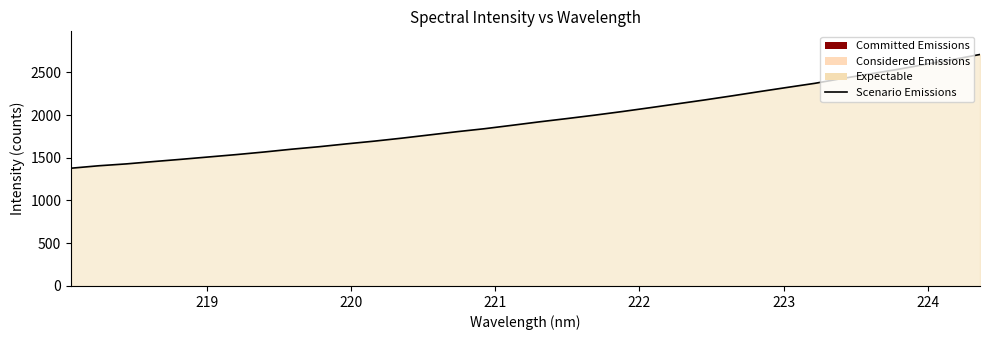

What is the smallest value displayed?

1377.7